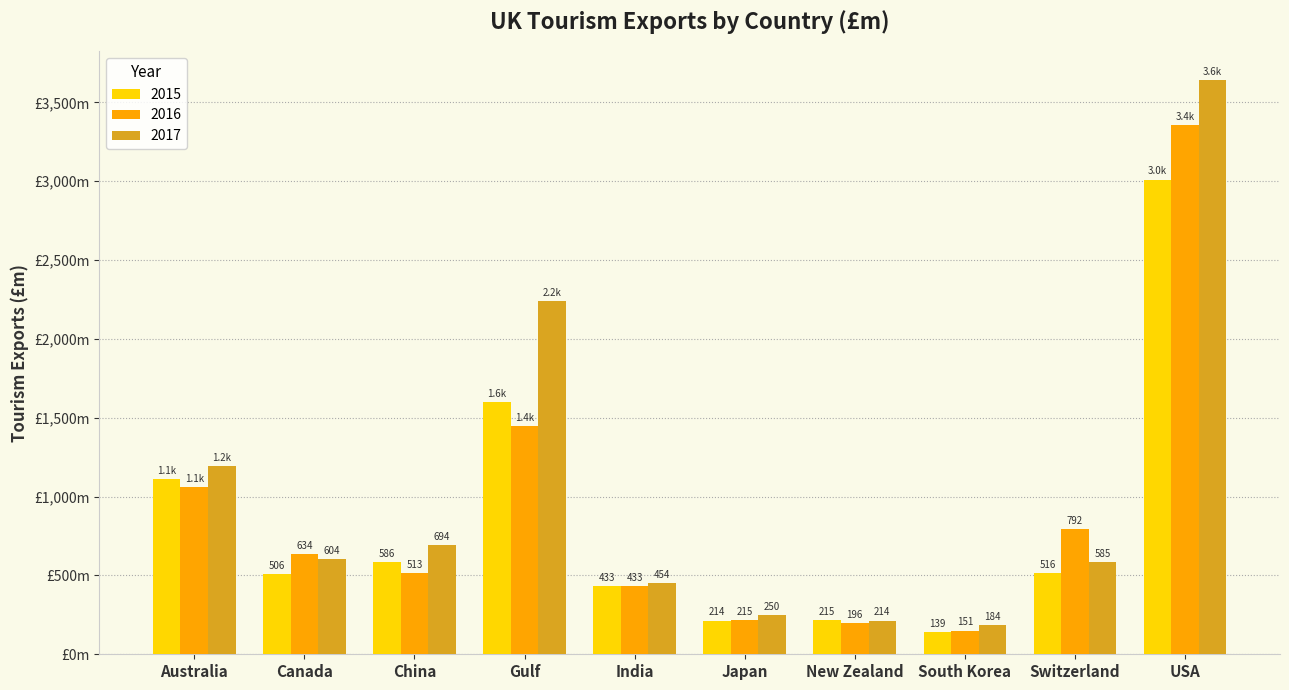

Is the value of 2015 at India greater than the value of 2016 at South Korea?

Yes